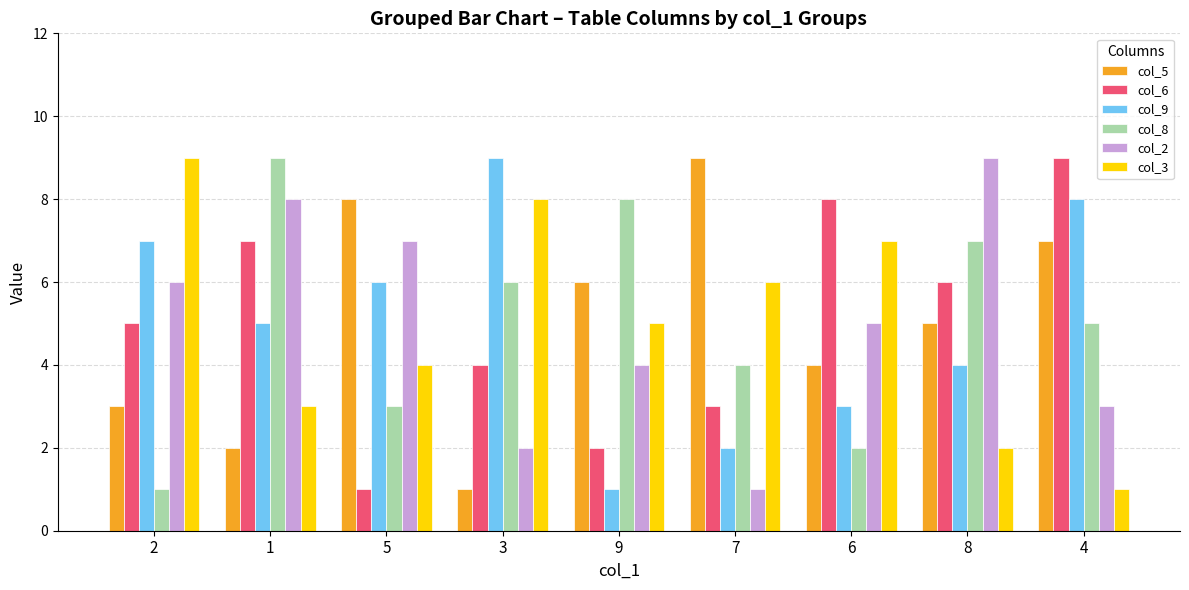

How many series are shown in this chart?

6